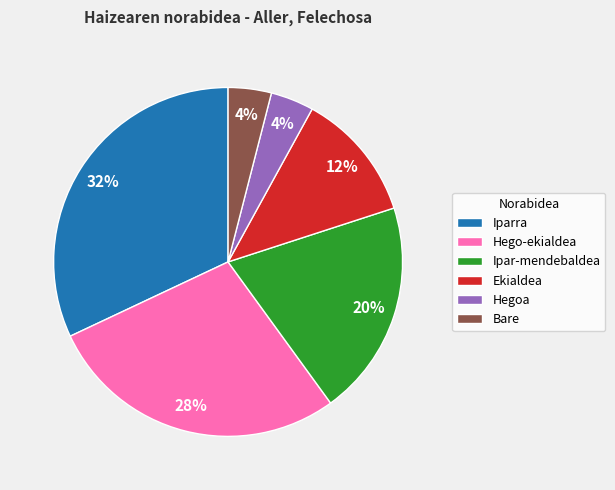

What percentage is the Hegoa slice, to the nearest percent?

4%